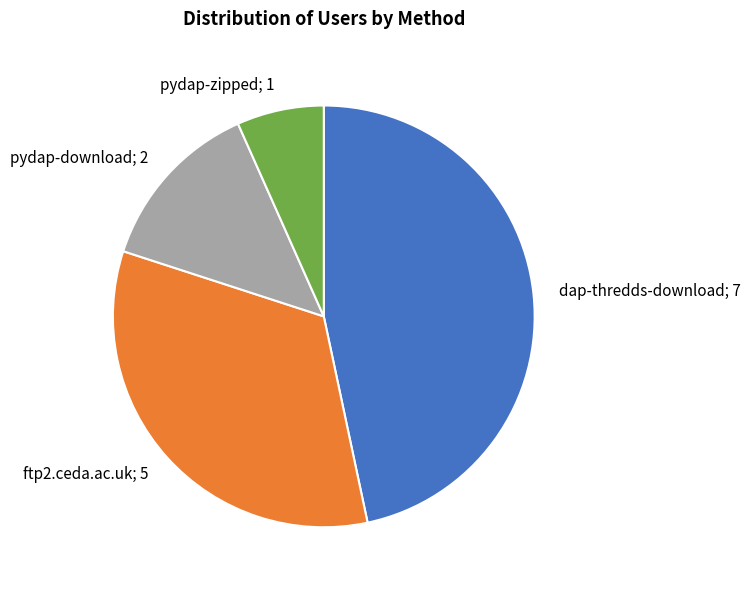

Does any single category account for the majority?

No